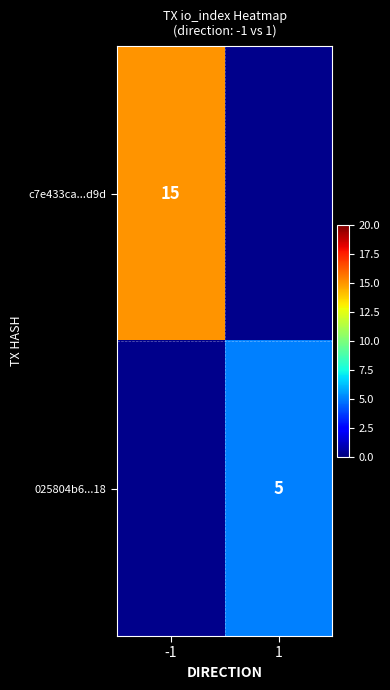

The value of c7e433ca...d9d at -1 is 20. True or false?

False